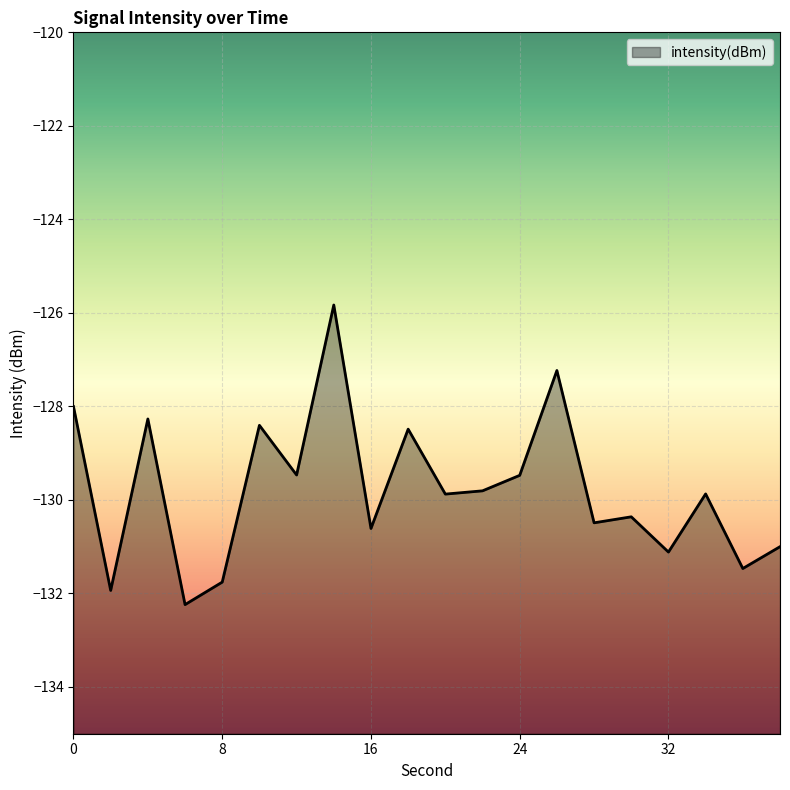

True or false: the data has more than 1 interior local peaks.

True